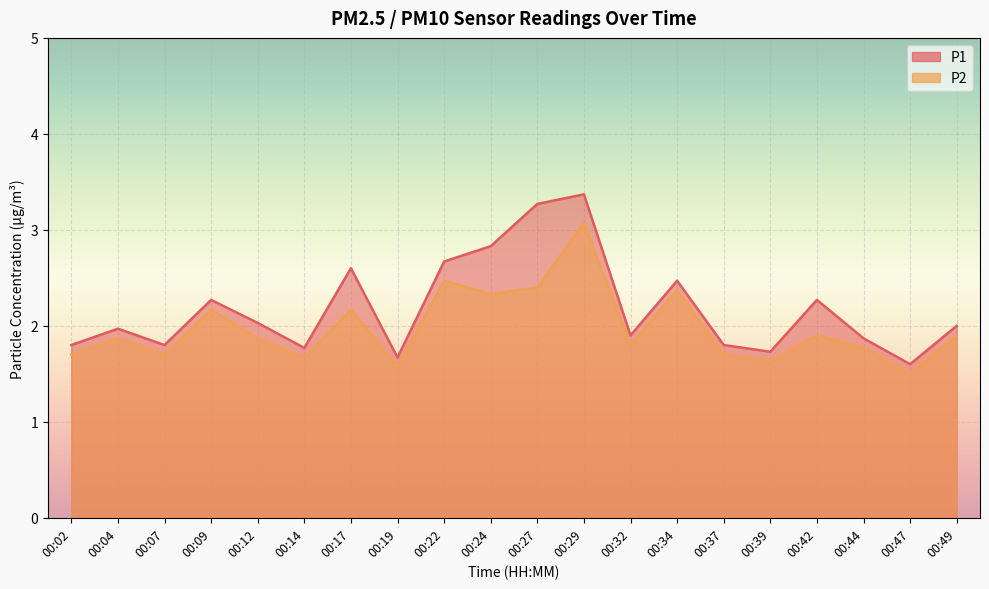

What is the spread (max minus min) of values at 00:12?

0.2